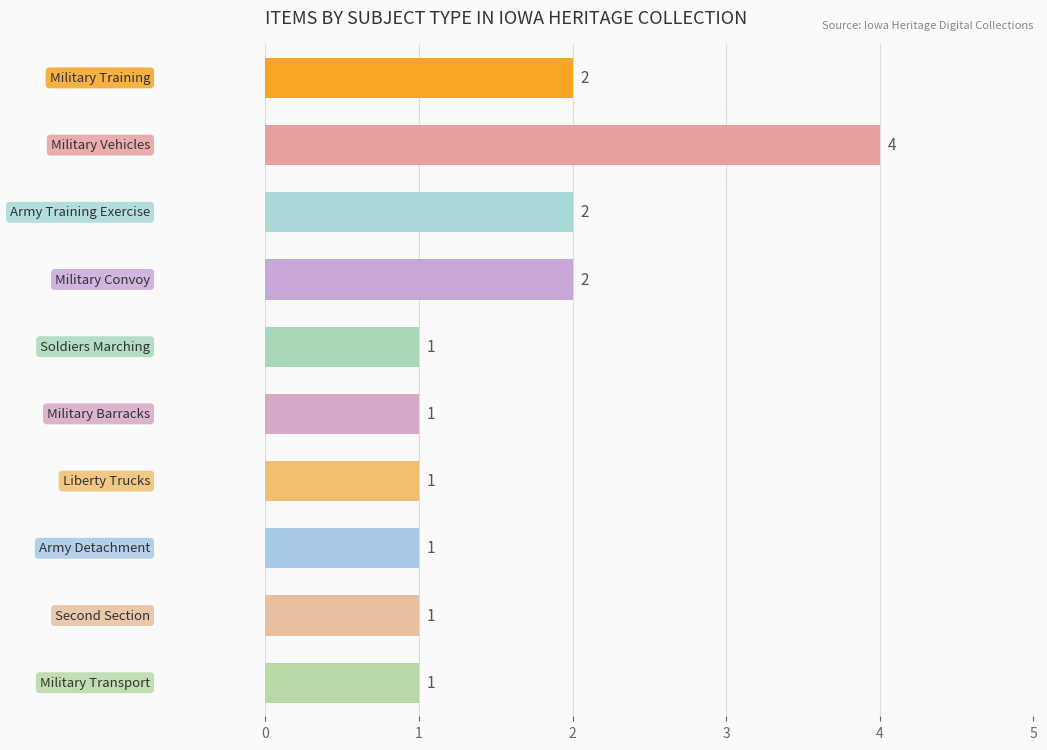

What is the greatest value displayed?

4